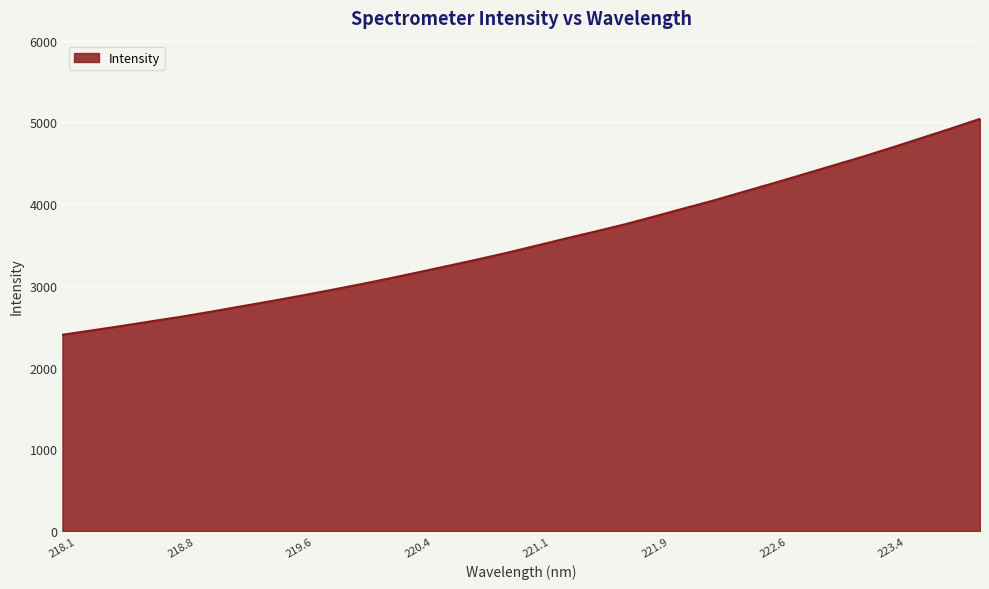

How many lines are shown in the chart?

1